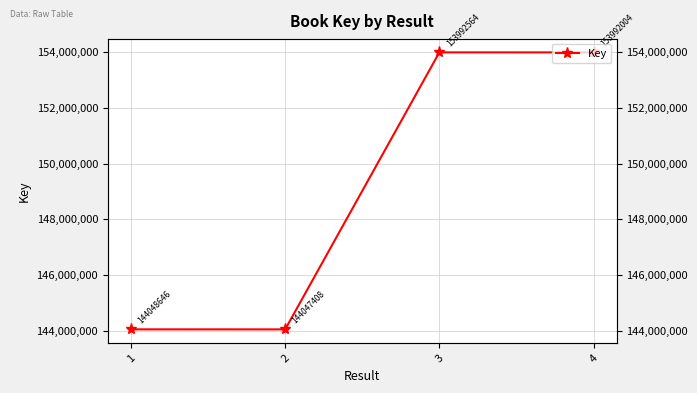

Reading left to right, transcribe all the data shown in this chart.

1=144048646	2=144047408	3=153992564	4=153992004